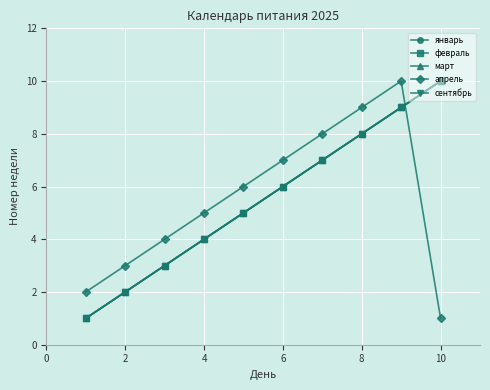

Does the chart have visible grid lines?

Yes